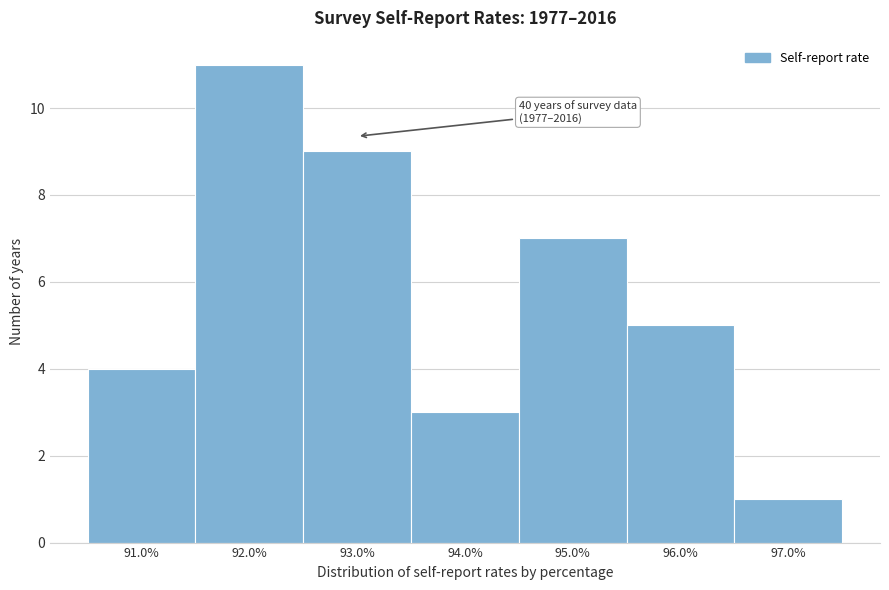

Over which range of the x-axis is the bar tallest?

91.5 to 92.5